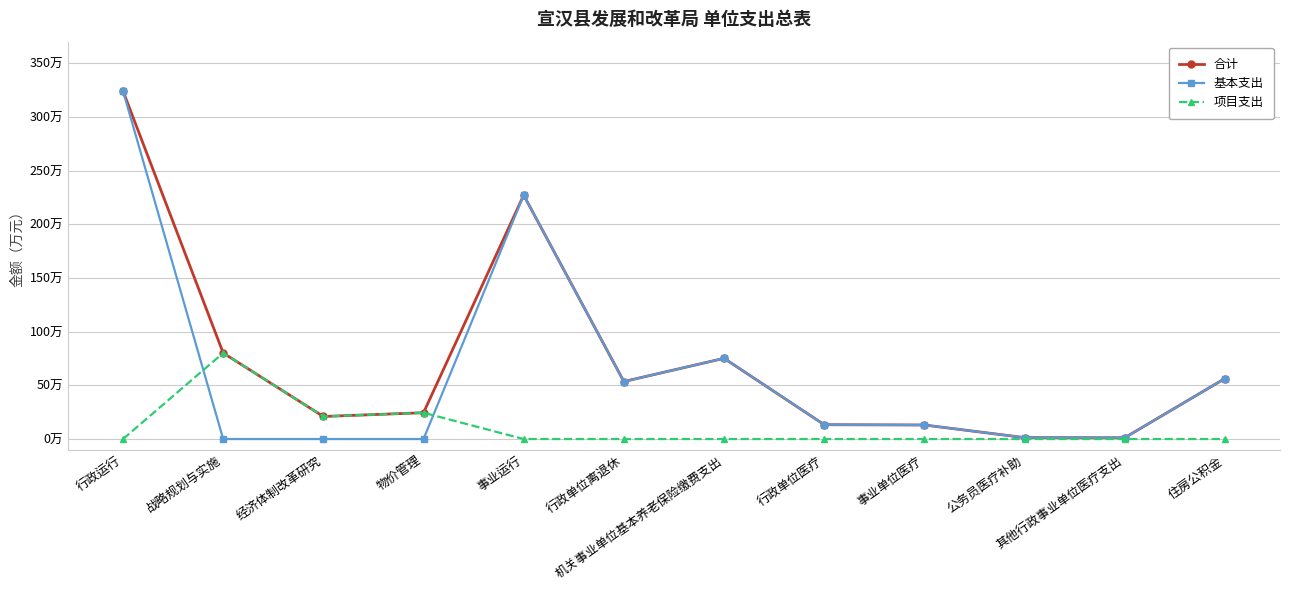

True or false: 合计 and 基本支出 intersect in this chart.

False